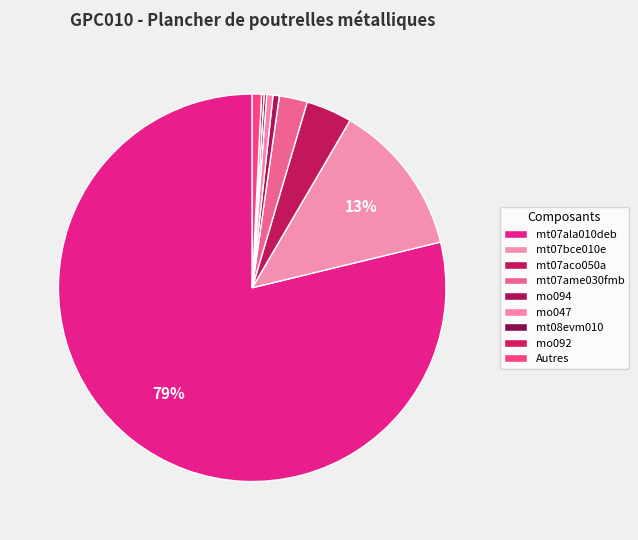

What is the change in value from mt07bce010e to mt07ame030fmb?

-4.9